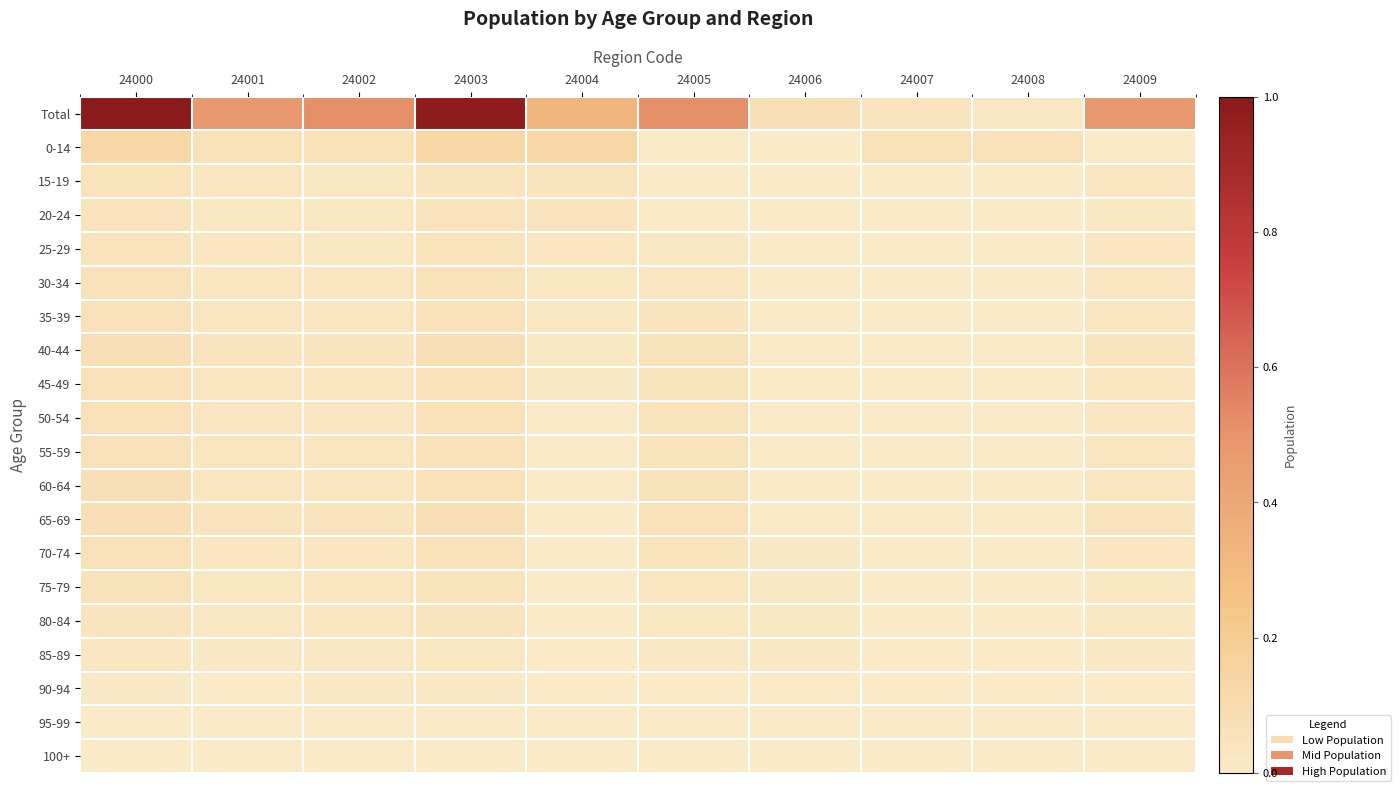

What is the difference between the highest and lowest values at 24004?

0.3